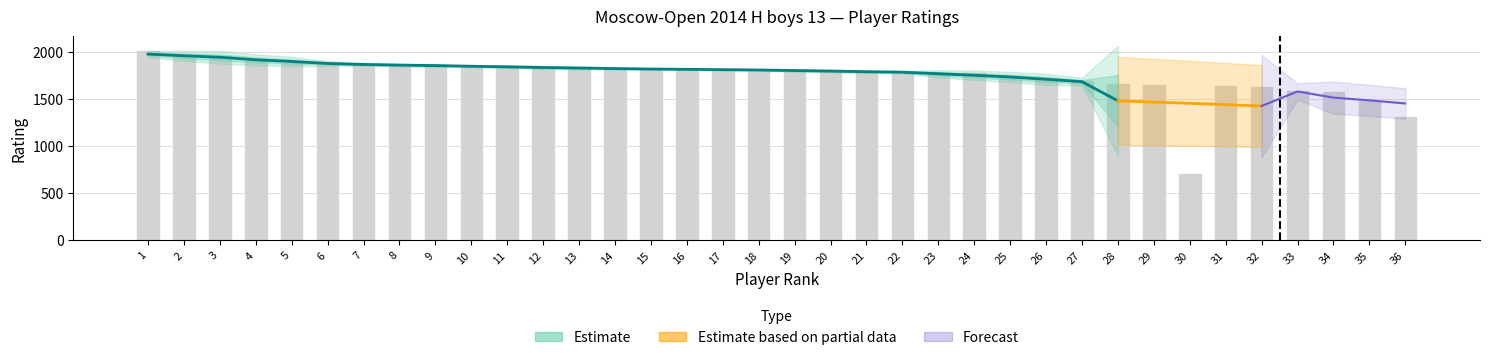

What is the change in value from 5 to 32?

-249